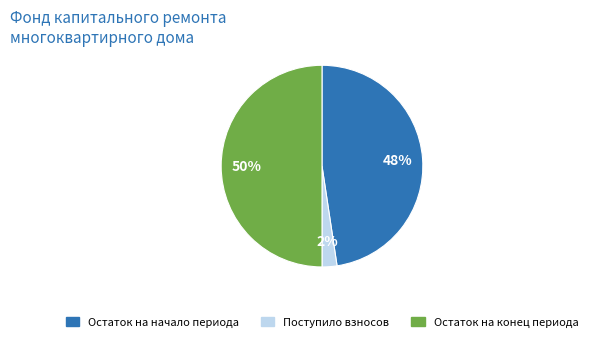

Is the sum of Поступило взносов and Остаток на конец периода greater than half?

Yes